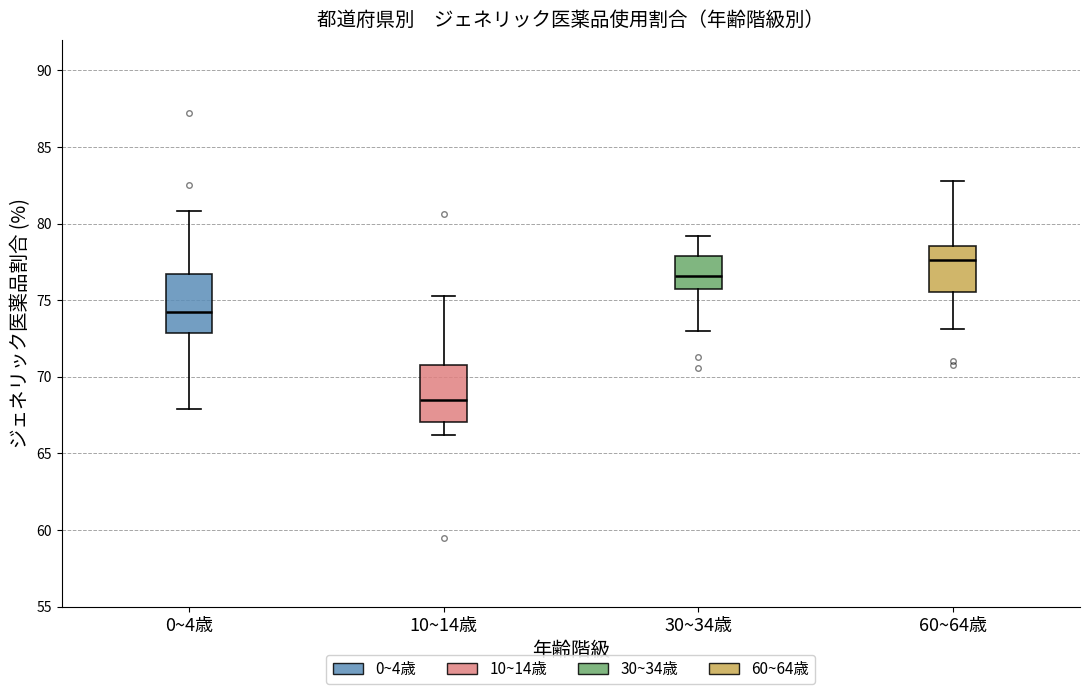

Which box's median line is the highest?

60~64歳